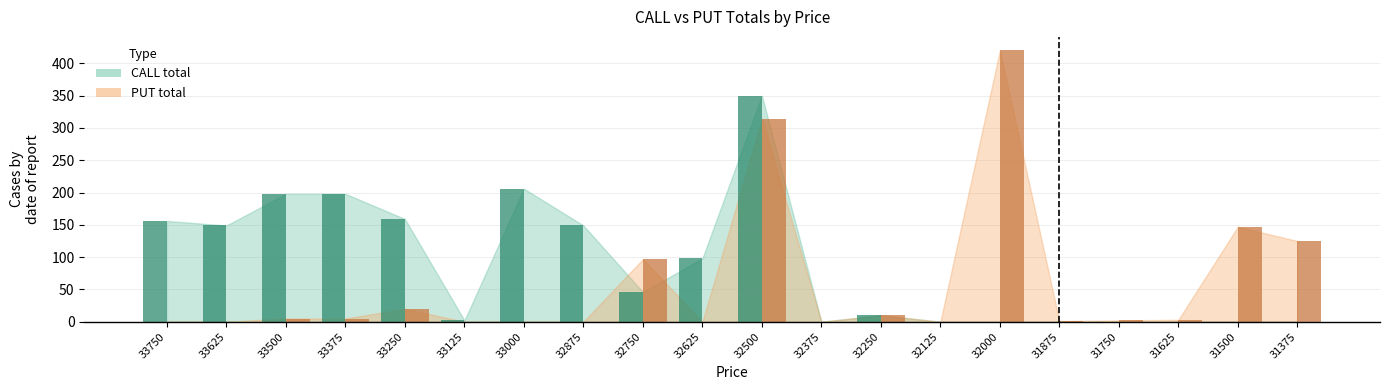

What is the total value across all series at 33000?

206